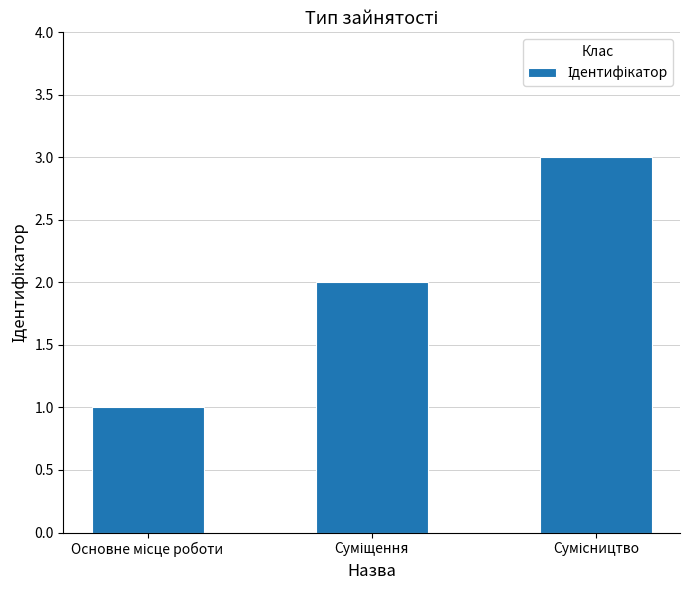

Reading left to right, transcribe all the data shown in this chart.

1	2	3